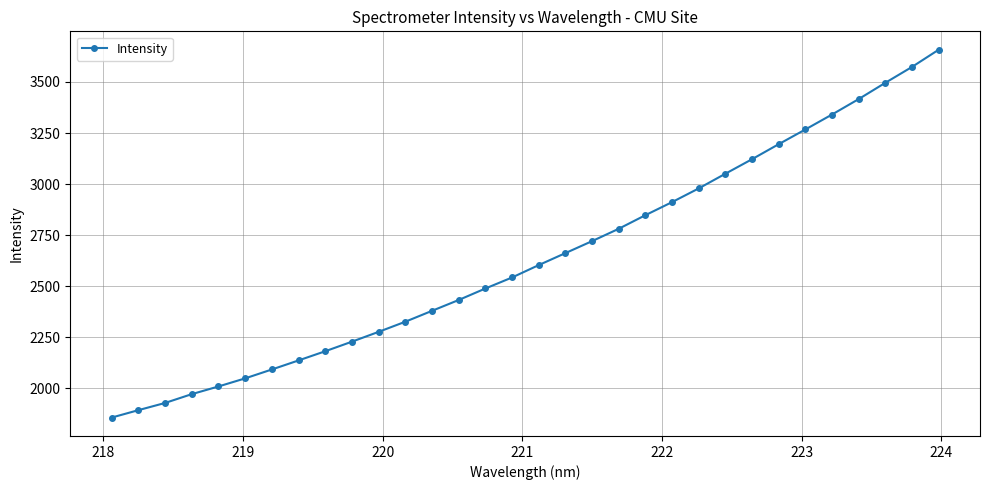

What is the difference between the maximum and second lowest values?

1763.8